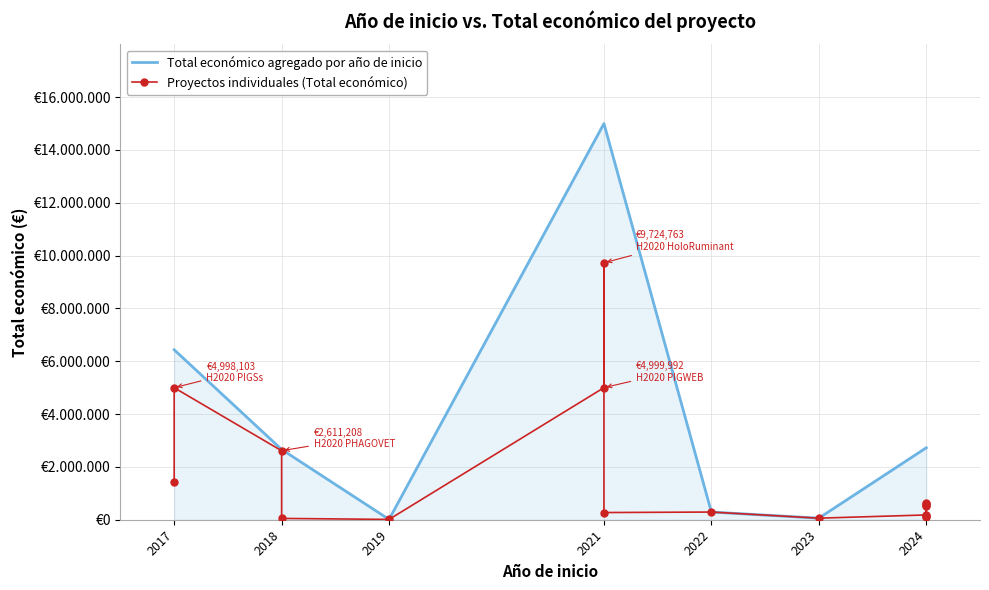

True or false: there are more than 0 points higher than both neighbors.

True